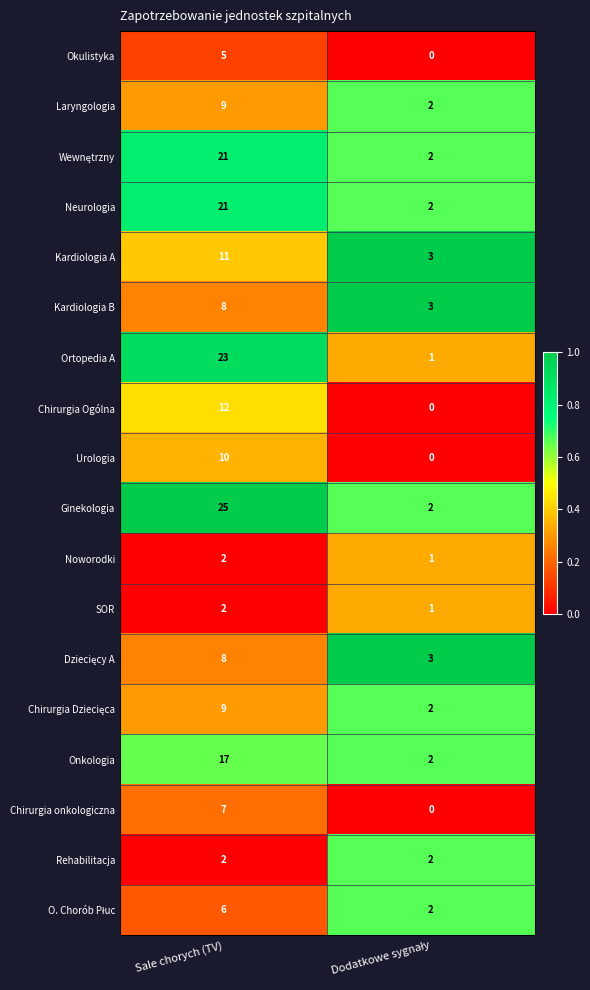

The value of Urologia at Sale chorych (TV) is 14. True or false?

False